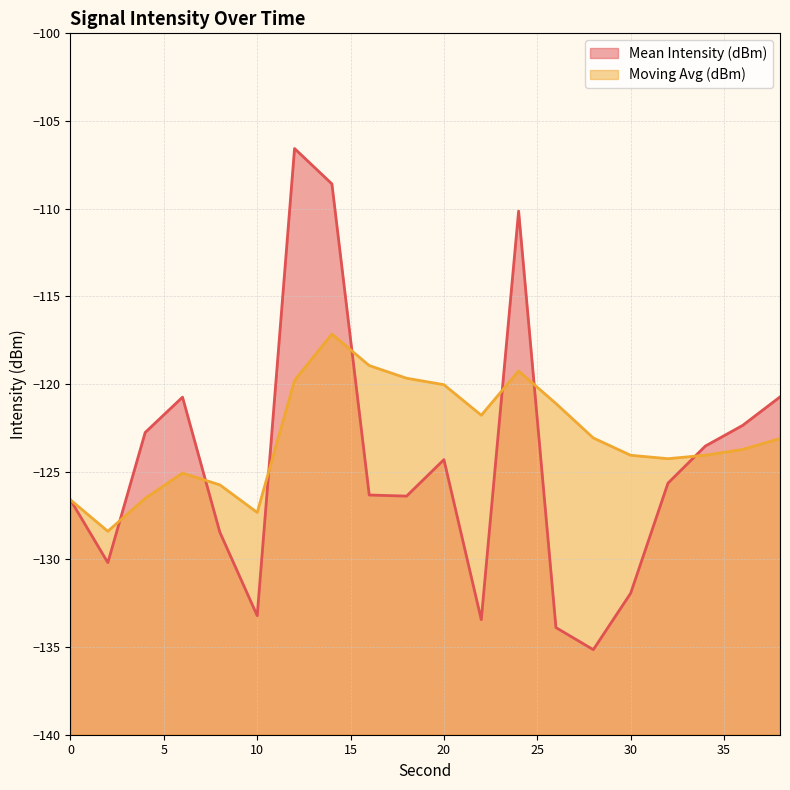

Reading left to right, transcribe all the data shown in this chart.

Mean Intensity (dBm): -126.6	-130.2	-122.8	-120.7	-128.5	-133.2	-106.6	-108.6	-126.3	-126.4	-124.3	-133.4	-110.1	-133.9	-135.1	-131.9	-125.7	-123.5	-122.4	-120.7
Moving Avg (dBm): -126.6	-128.4	-126.5	-125.1	-125.8	-127.3	-119.8	-117.2	-118.9	-119.7	-120.0	-121.8	-119.3	-121.1	-123.1	-124.1	-124.3	-124.1	-123.7	-123.1